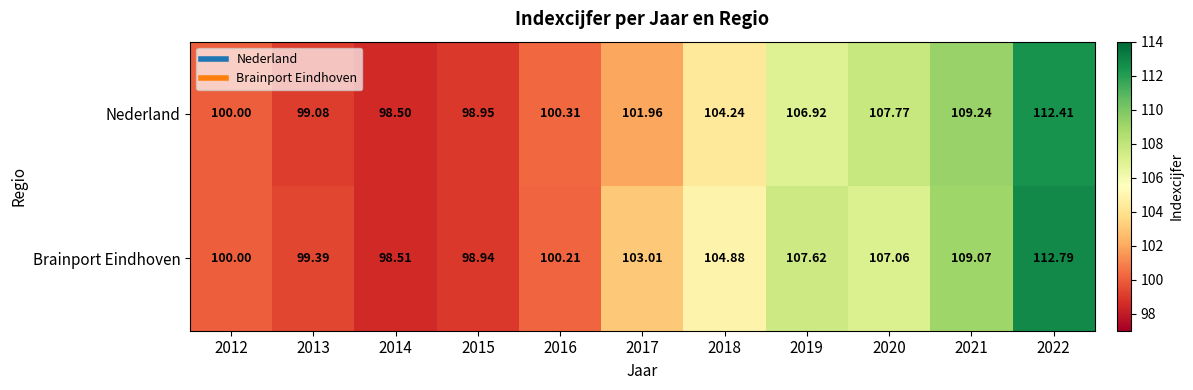

Which label corresponds to the largest value in the chart?

2022